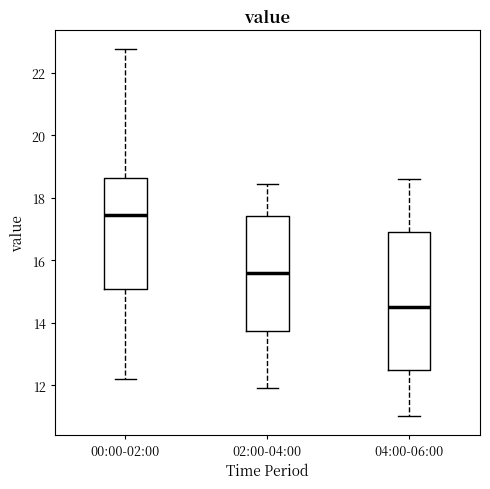

Reading left to right, transcribe this box plot: for each box, give where its median line is, the range the box spans, and where its two whiskers end, as read against the y-axis. The values are not printed on the chart, so give them approximately, as read against the axis.

00:00-02:00: median 17.4, box 15.0 to 18.6, whiskers 12.2 to 22.8
02:00-04:00: median 15.6, box 13.8 to 17.4, whiskers 12.0 to 18.4
04:00-06:00: median 14.6, box 12.6 to 17.0, whiskers 11.0 to 18.6